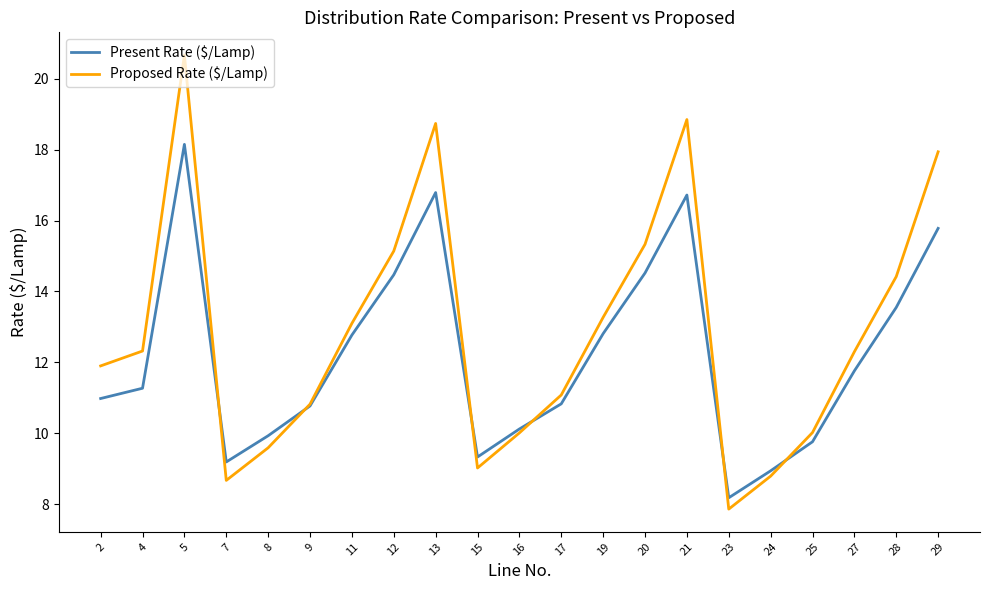

Rank the series by their maximum value, from lowest to highest.

Present Rate ($/Lamp), Proposed Rate ($/Lamp)